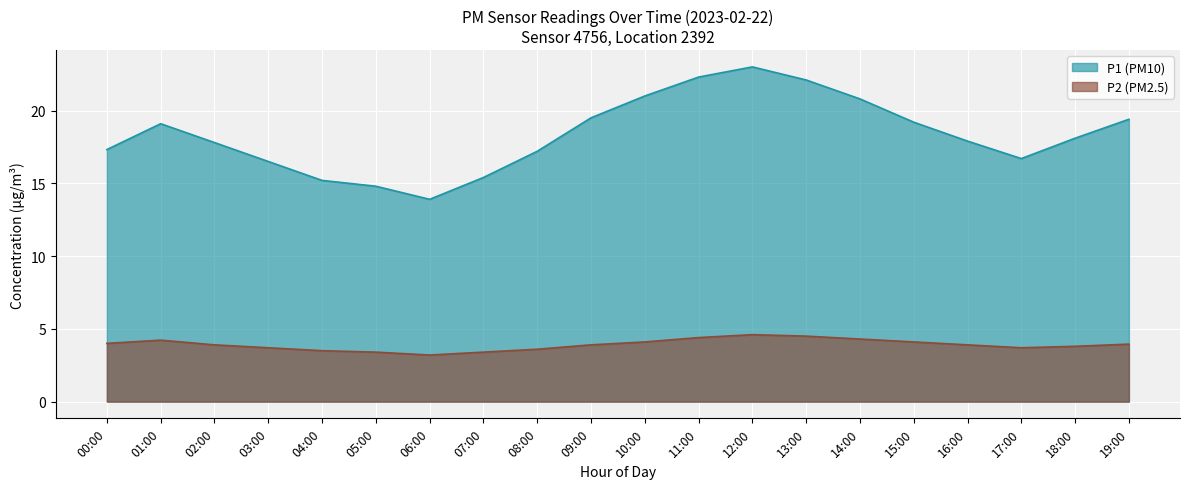

How many lines are shown in the chart?

2